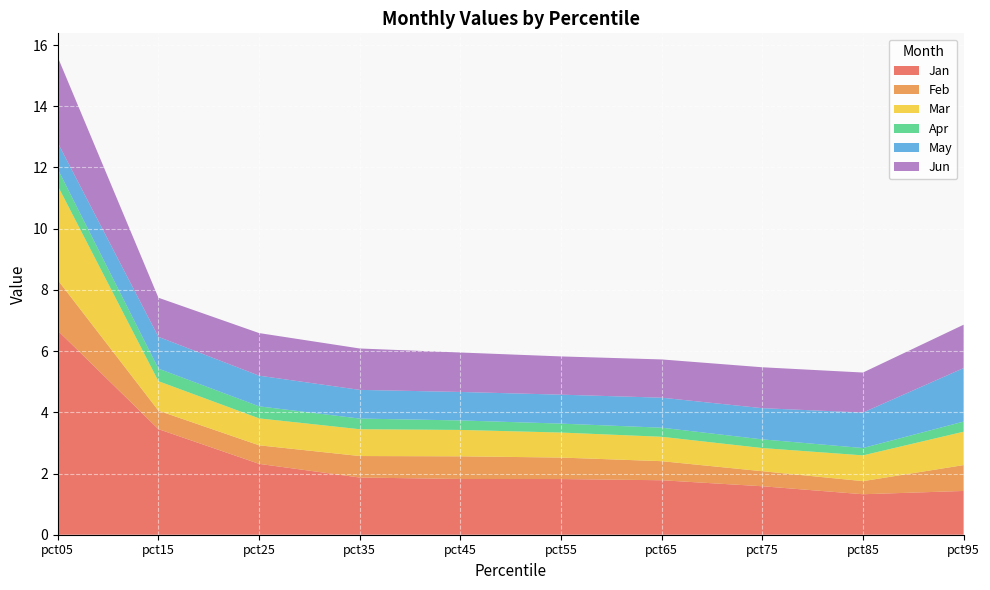

Reading left to right, extract all data points from this chart.

Jan: 6.7	3.5	2.3	1.9	1.8	1.8	1.8	1.6	1.3	1.4
Feb: 1.7	0.6	0.6	0.7	0.7	0.7	0.6	0.5	0.4	0.8
Mar: 3.1	1.0	0.9	0.9	0.9	0.8	0.8	0.8	0.8	1.1
Apr: 0.5	0.4	0.4	0.3	0.3	0.3	0.3	0.3	0.2	0.3
May: 0.9	1.0	1.0	0.9	0.9	0.9	1.0	1.0	1.2	1.7
Jun: 2.8	1.3	1.4	1.4	1.3	1.2	1.2	1.3	1.3	1.4